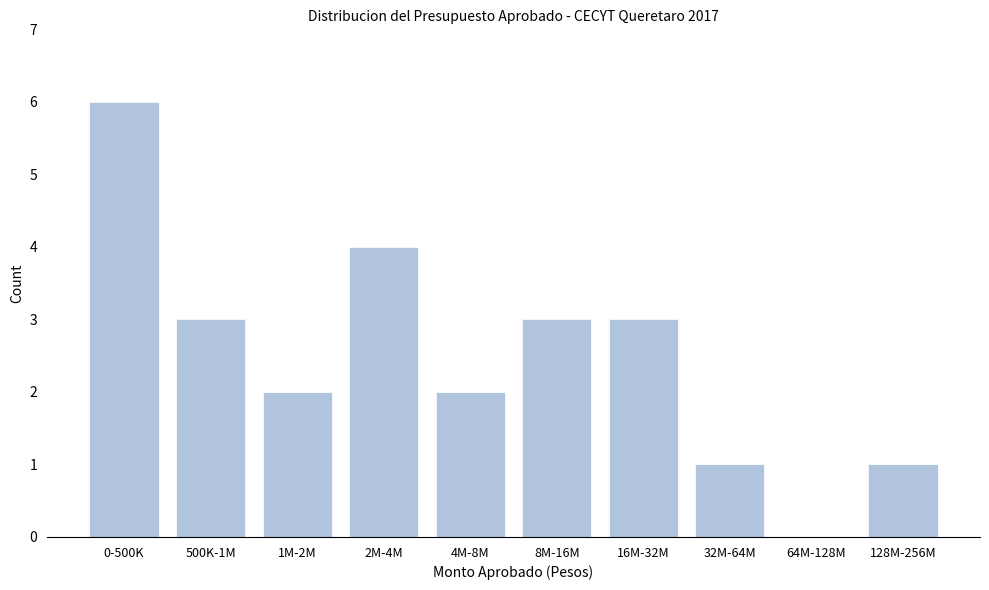

Reading left to right, what are all the values shown in this chart?

0-500K=6	500K-1M=3	1M-2M=2	2M-4M=4	4M-8M=2	8M-16M=3	16M-32M=3	32M-64M=1	64M-128M=0	128M-256M=1